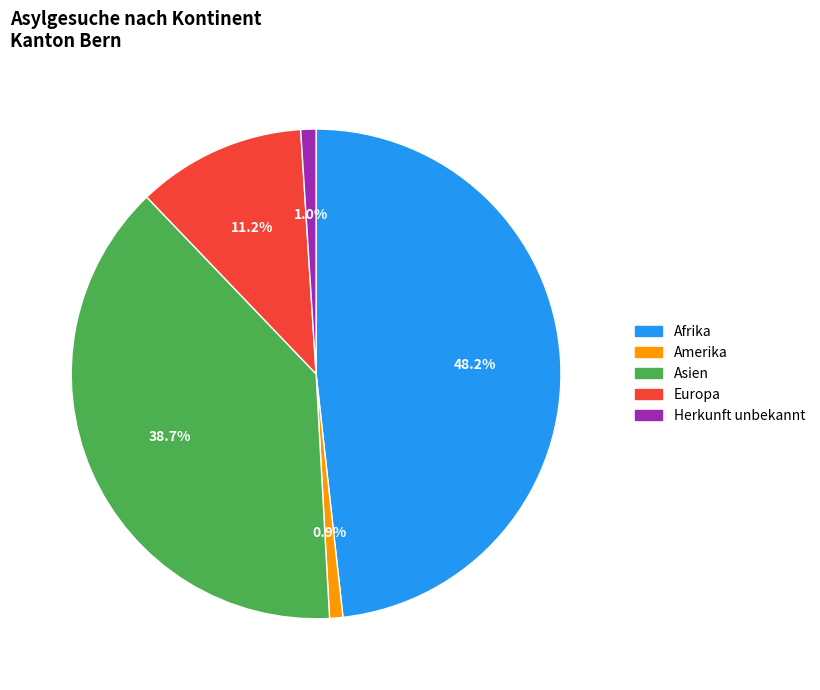

What is the largest slice in the pie chart?

Afrika